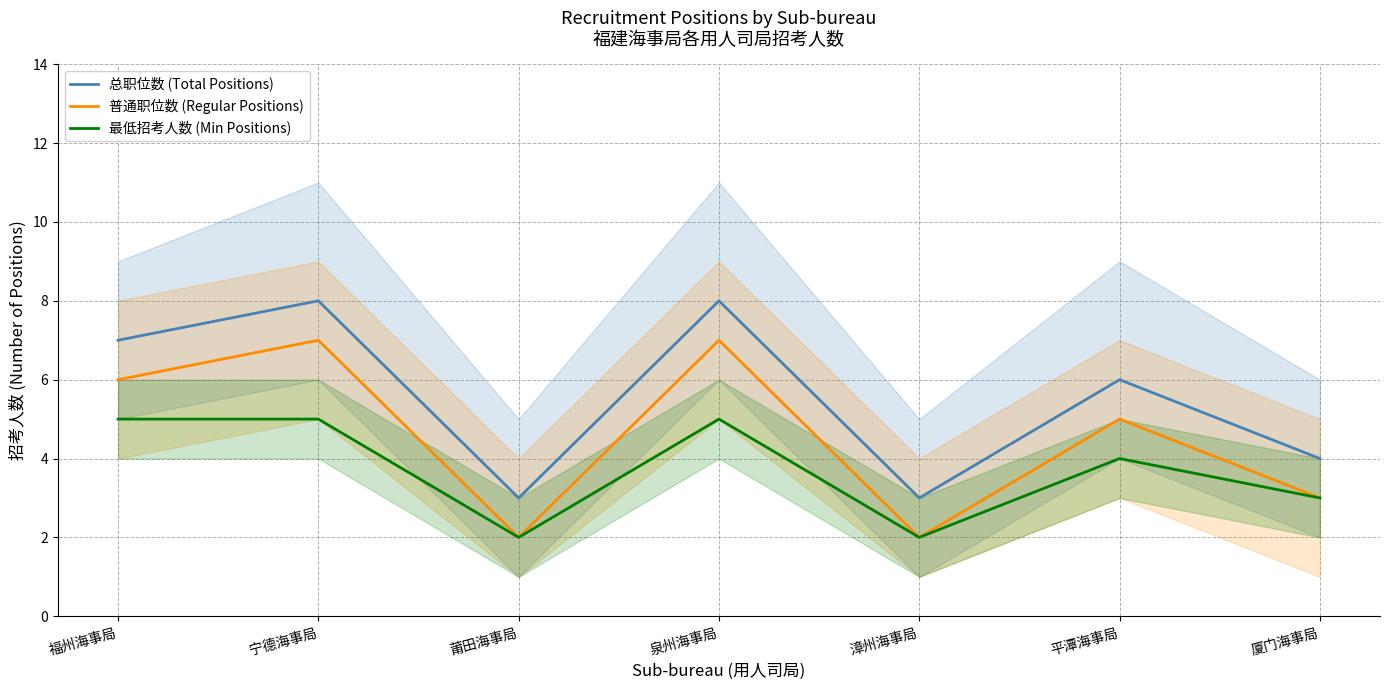

At which label does 普通职位数 (Regular Positions) reach its minimum?

莆田海事局